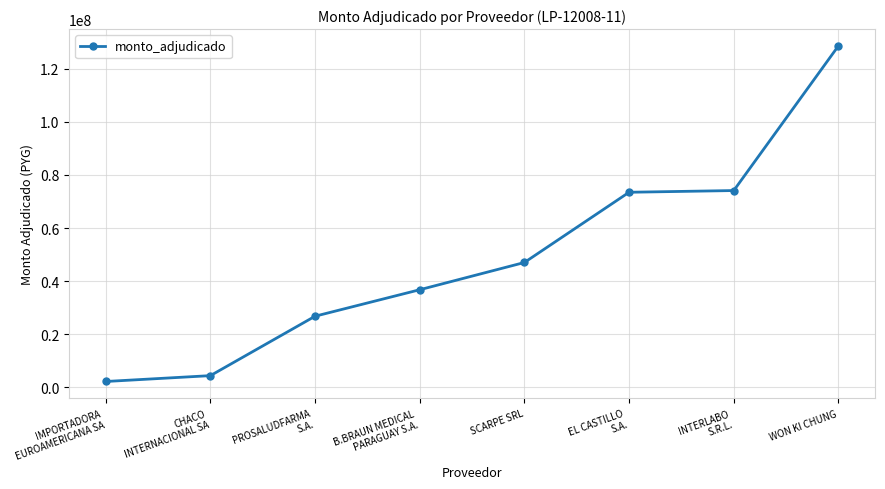

Read the value at IMPORTADORA
EUROAMERICANA SA.

2175000